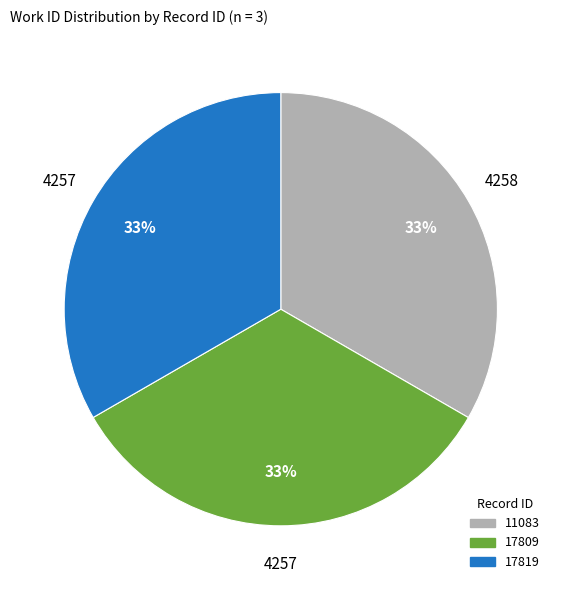

What is the ratio of the value at 17819 to the value at 11083?

1.0